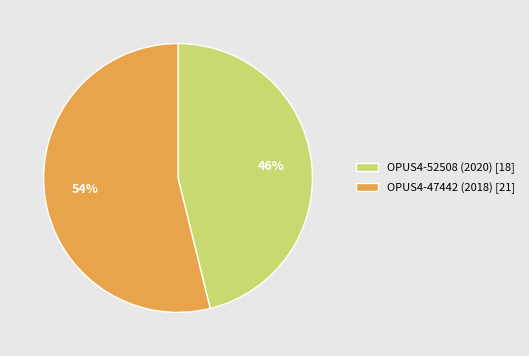

Does OPUS4-52508 (2020) account for over 50% of the chart?

No